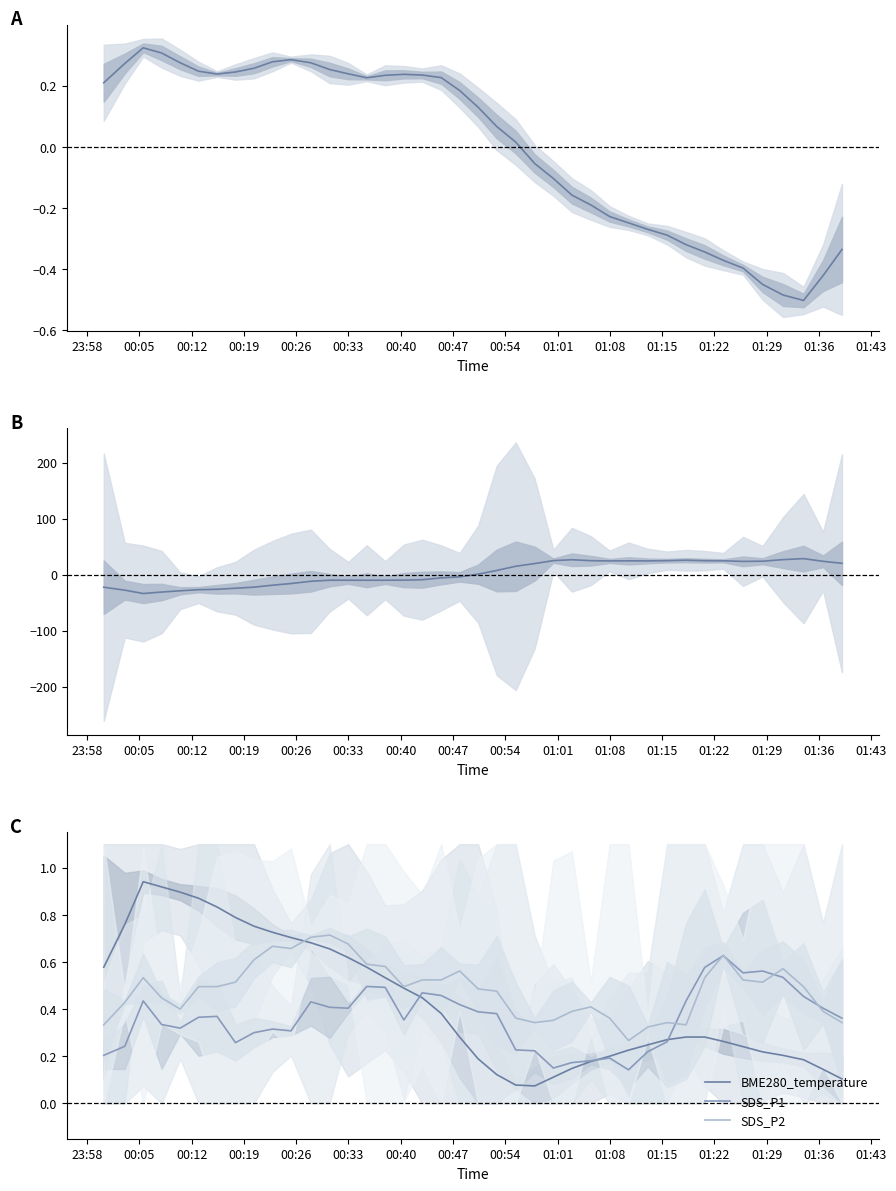

Reading right to left, extract all data points from this chart.

BME280_pressure: -0.3	-0.4	-0.5	-0.5	-0.4	-0.4	-0.4	-0.3	-0.3	-0.3	-0.3	-0.2	-0.2	-0.2	-0.2	-0.1	-0.1	0.0	0.1	0.1	0.2	0.2	0.2	0.2	0.2	0.2	0.2	0.3	0.3	0.3	0.3	0.3	0.2	0.2	0.2	0.3	0.3	0.3	0.3	0.2
BME280_humidity: 20.1	23.7	28.5	26.7	23.9	23.5	24.6	24.8	25.7	24.9	24.4	24.5	24.4	24.8	26.5	24.9	19.6	14.9	7.3	0.8	-4.1	-5.9	-9.2	-9.9	-10.0	-10.1	-10.0	-10.0	-12.0	-16.0	-19.0	-22.5	-24.4	-26.3	-27.0	-29.0	-31.2	-33.9	-27.8	-22.5
BME280_temperature: 0.1	0.1	0.2	0.2	0.2	0.2	0.3	0.3	0.3	0.3	0.2	0.2	0.2	0.2	0.1	0.1	0.1	0.1	0.1	0.2	0.3	0.4	0.4	0.5	0.5	0.6	0.6	0.7	0.7	0.7	0.7	0.8	0.8	0.8	0.9	0.9	0.9	0.9	0.8	0.6
SDS_P1: 0.4	0.4	0.5	0.5	0.6	0.6	0.6	0.6	0.4	0.3	0.2	0.1	0.2	0.2	0.2	0.1	0.2	0.2	0.4	0.4	0.4	0.5	0.5	0.4	0.5	0.5	0.4	0.4	0.4	0.3	0.3	0.3	0.3	0.4	0.4	0.3	0.3	0.4	0.2	0.2
SDS_P2: 0.3	0.4	0.5	0.6	0.5	0.5	0.6	0.5	0.3	0.3	0.3	0.3	0.4	0.4	0.4	0.4	0.3	0.4	0.5	0.5	0.6	0.5	0.5	0.5	0.6	0.6	0.7	0.7	0.7	0.7	0.7	0.6	0.5	0.5	0.5	0.4	0.4	0.5	0.4	0.3